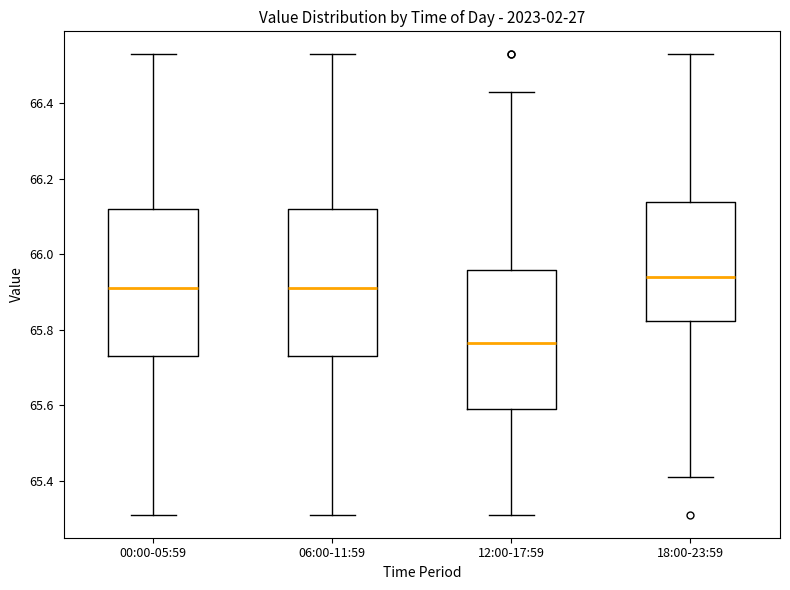

Where does the median line of the box for 18:00-23:59 sit on the y-axis? The values are not printed on the chart, so give them approximately, as read against the axis.

65.94